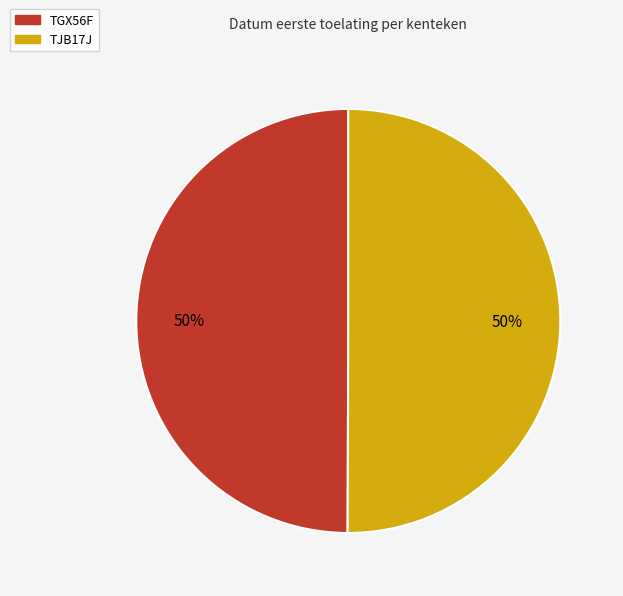

What percentage is the TGX56F slice, to the nearest percent?

50%